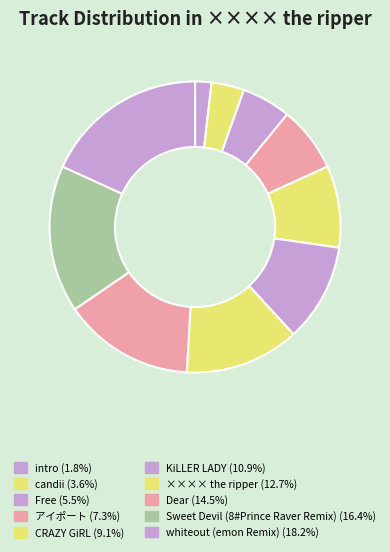

Do CRAZY GiRL and Sweet Devil (8#Prince Raver Remix) together represent more than half of the pie?

No